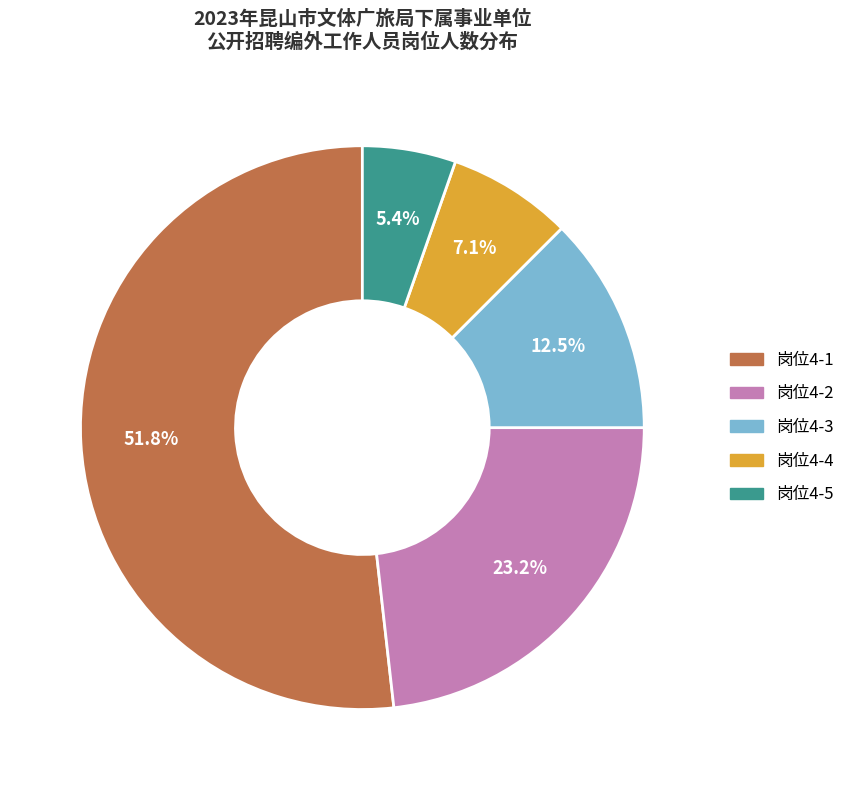

Is there a majority slice in this chart?

Yes